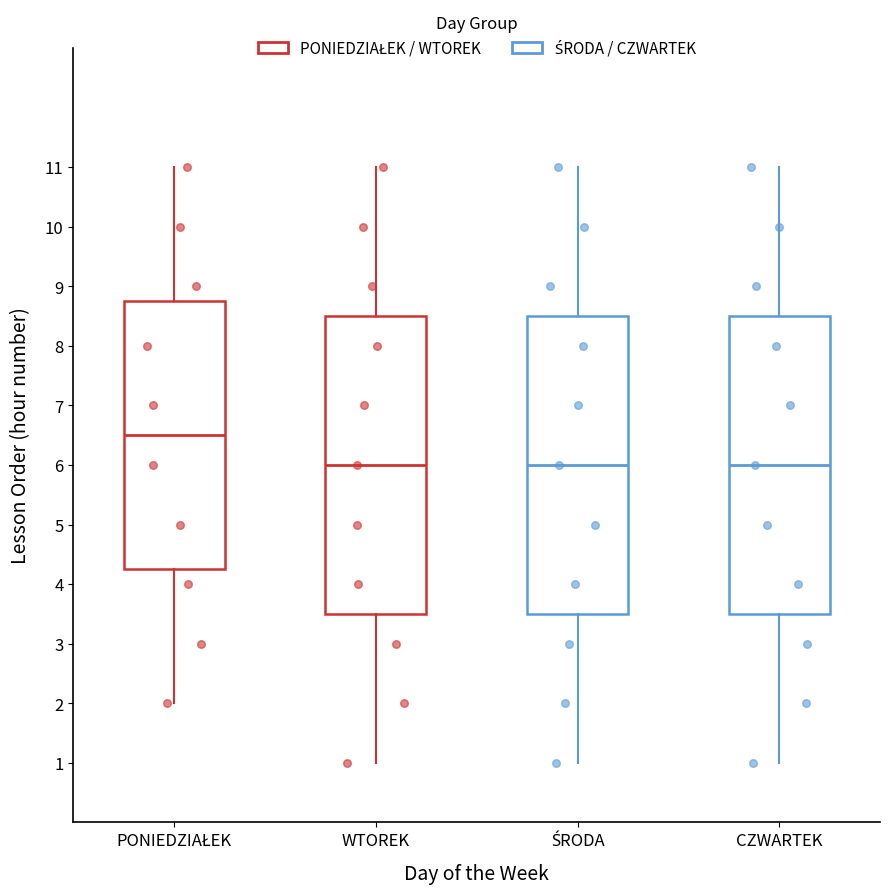

Where does the upper whisker of the box for PONIEDZIAŁEK end on the y-axis? The values are not printed on the chart, so give them approximately, as read against the axis.

11.0